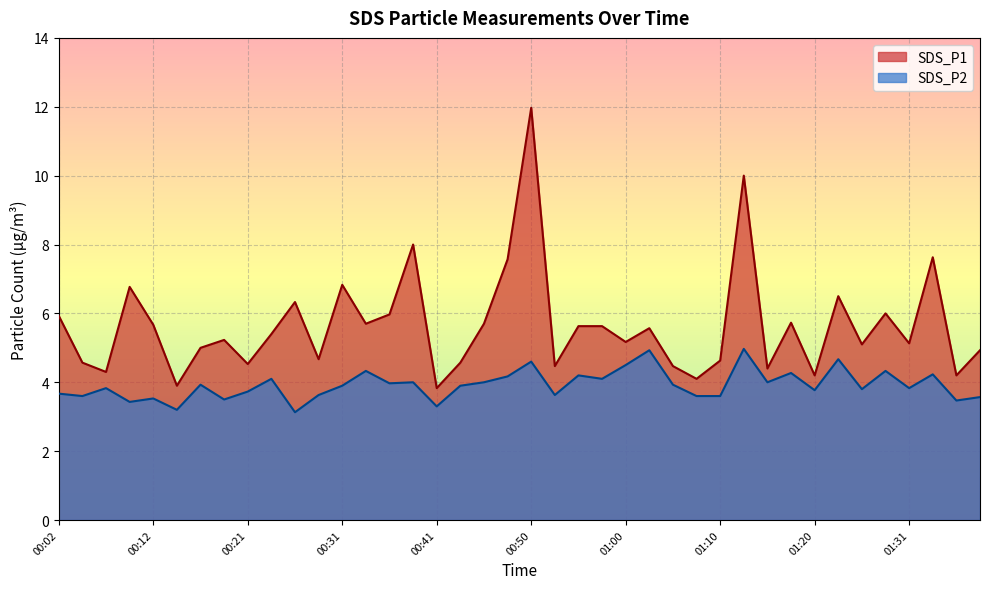

Where is the first local maximum for SDS_P1?

00:09